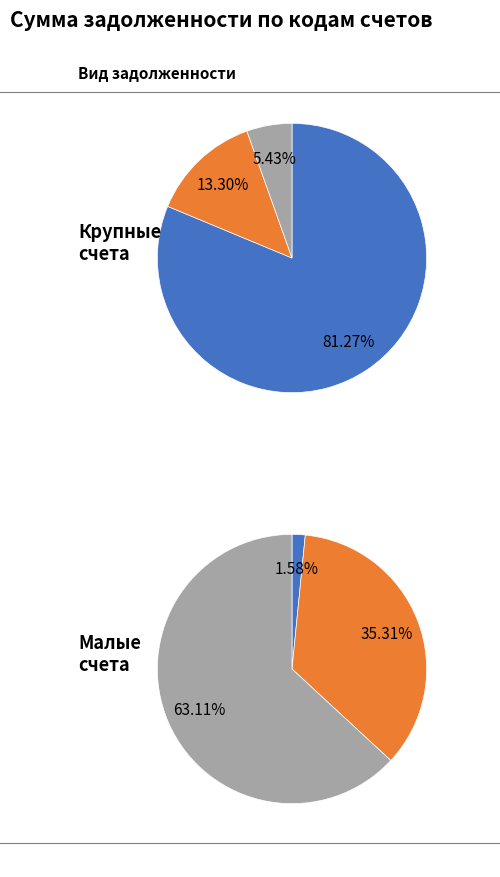

What is the largest slice in the pie chart?

430211000